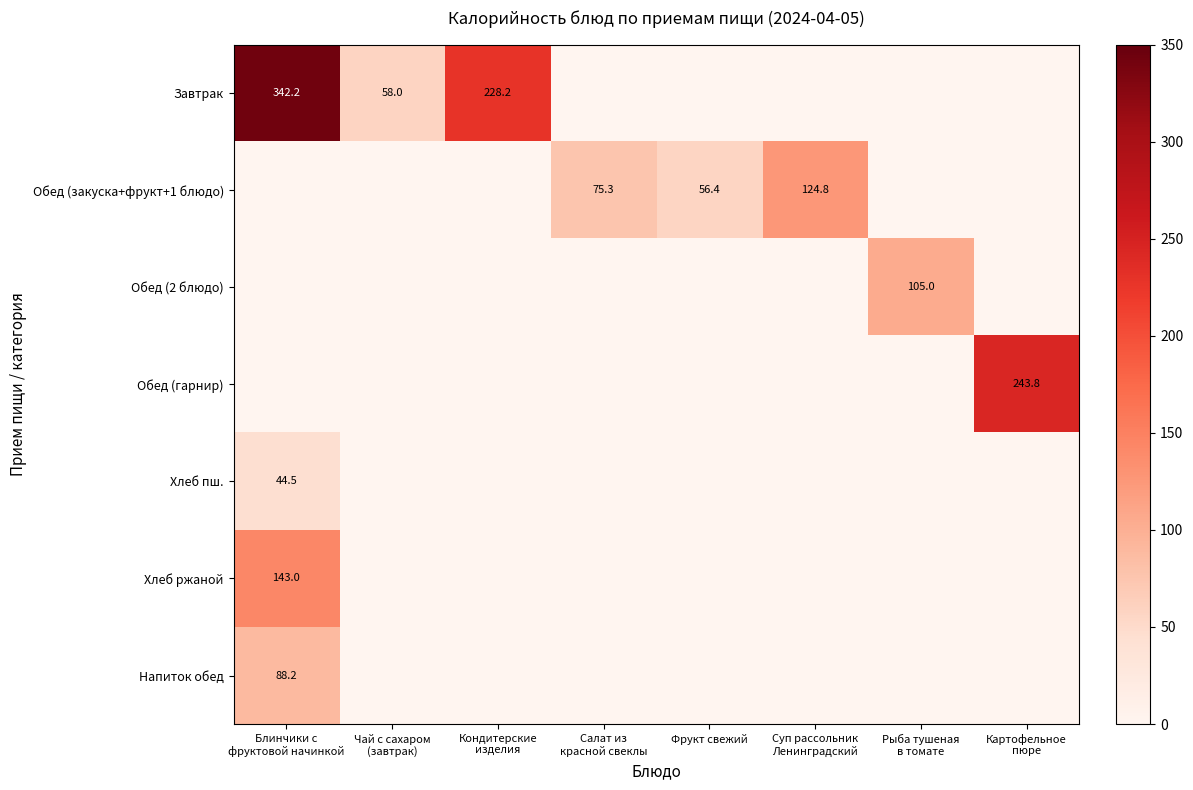

What is the greatest value displayed?

342.2